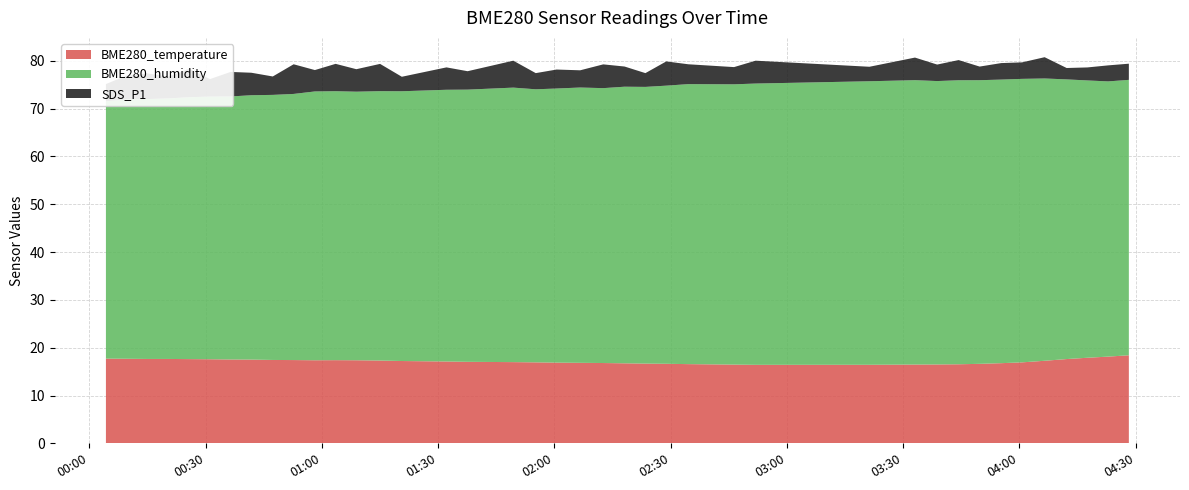

Reading left to right, what are all the values shown in this chart?

SDS_P1: 3.6	5.0	5.3	4.5	6.0	3.6	5.1	4.7	3.9	6.2	4.5	5.7	4.7	5.7	3.0	4.7	3.9	5.6	3.4	4.0	3.6	5.0	4.2	2.9	5.1	4.2	3.6	4.8	3.0	4.7	3.5	4.2	2.9	3.5	3.5	4.5	2.4	2.7	3.4	3.4
BME280_humidity: 53.8	54.2	54.3	54.5	54.8	54.9	55.0	55.3	55.4	55.6	56.2	56.2	56.1	56.3	56.4	56.8	56.9	57.4	57.1	57.3	57.6	57.5	57.8	57.9	58.1	58.5	58.6	58.8	59.3	59.5	59.2	59.4	59.3	59.3	59.3	59.0	58.5	58.0	57.5	57.6
BME280_temperature: 17.7	17.7	17.6	17.6	17.6	17.6	17.5	17.5	17.4	17.4	17.4	17.4	17.4	17.3	17.2	17.1	17.0	17.0	16.9	16.9	16.8	16.8	16.7	16.7	16.6	16.6	16.5	16.4	16.4	16.5	16.5	16.5	16.6	16.8	16.9	17.3	17.6	17.9	18.1	18.4